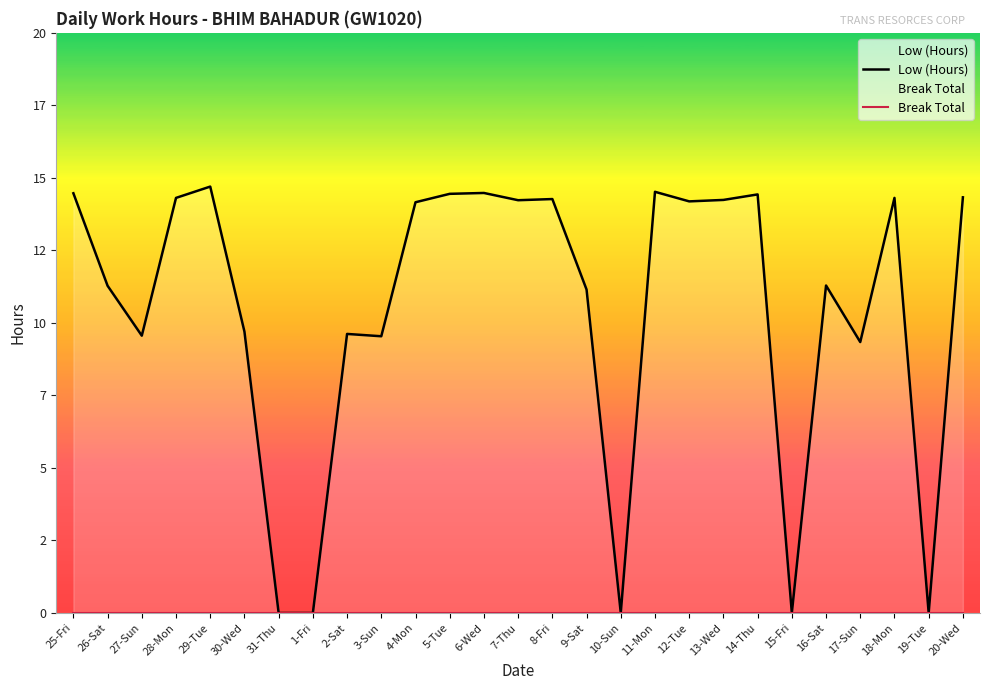

Rank the series by their maximum value, from lowest to highest.

Break Total, Low (Hours)